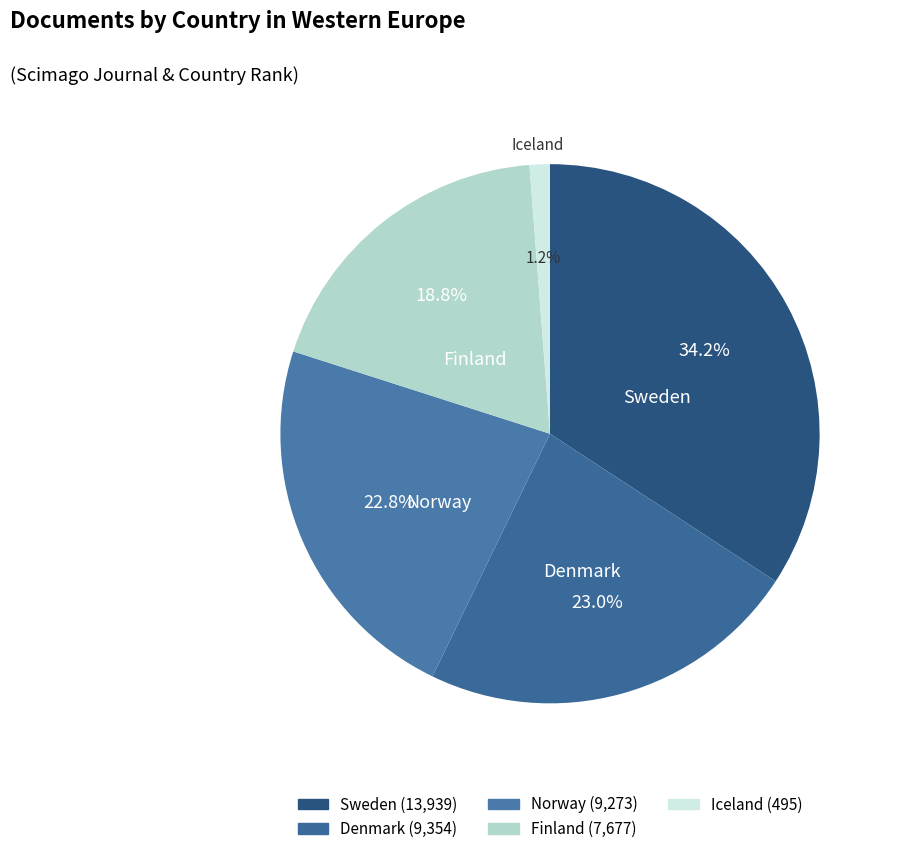

Does Denmark represent more than half of the total?

No